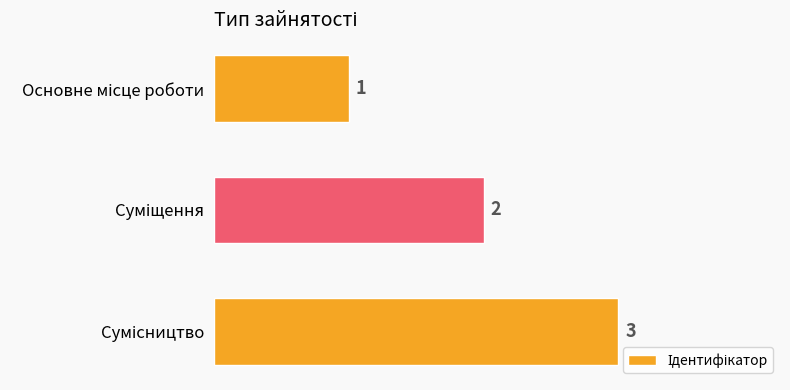

Count the number of data series in this chart.

1